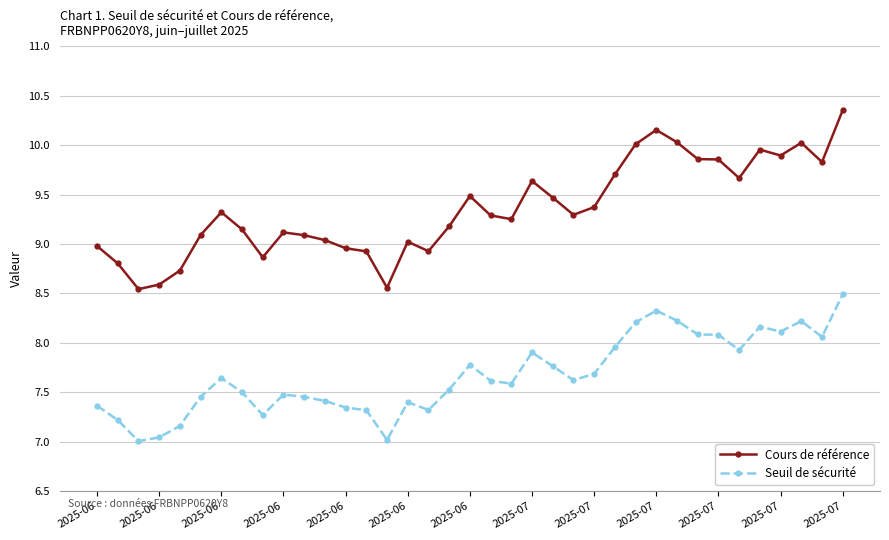

Which series has the largest total across all categories?

Cours de référence